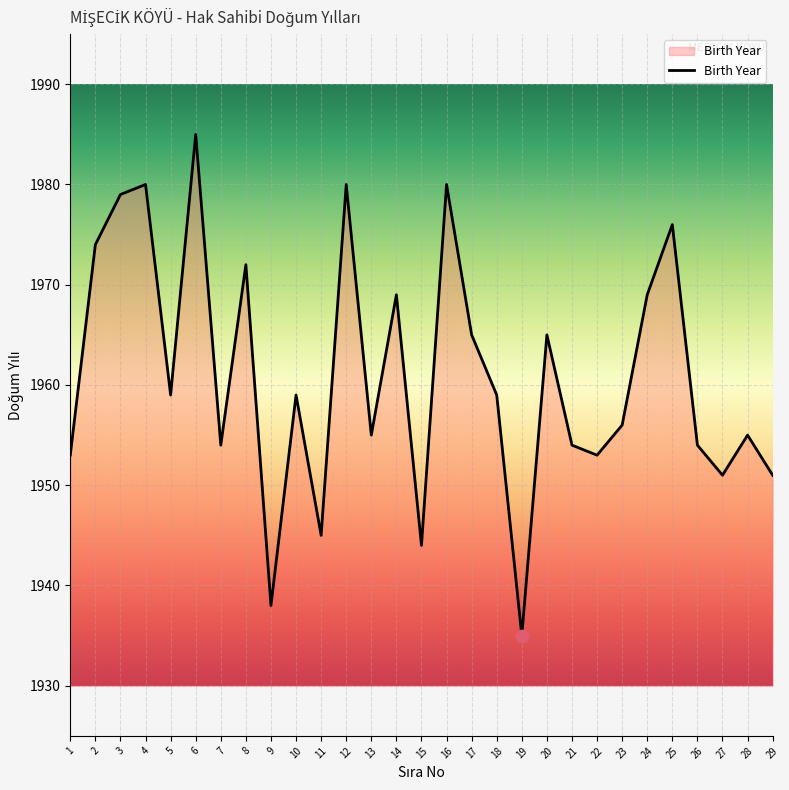

What is the change in value from 9 to 28?

+17